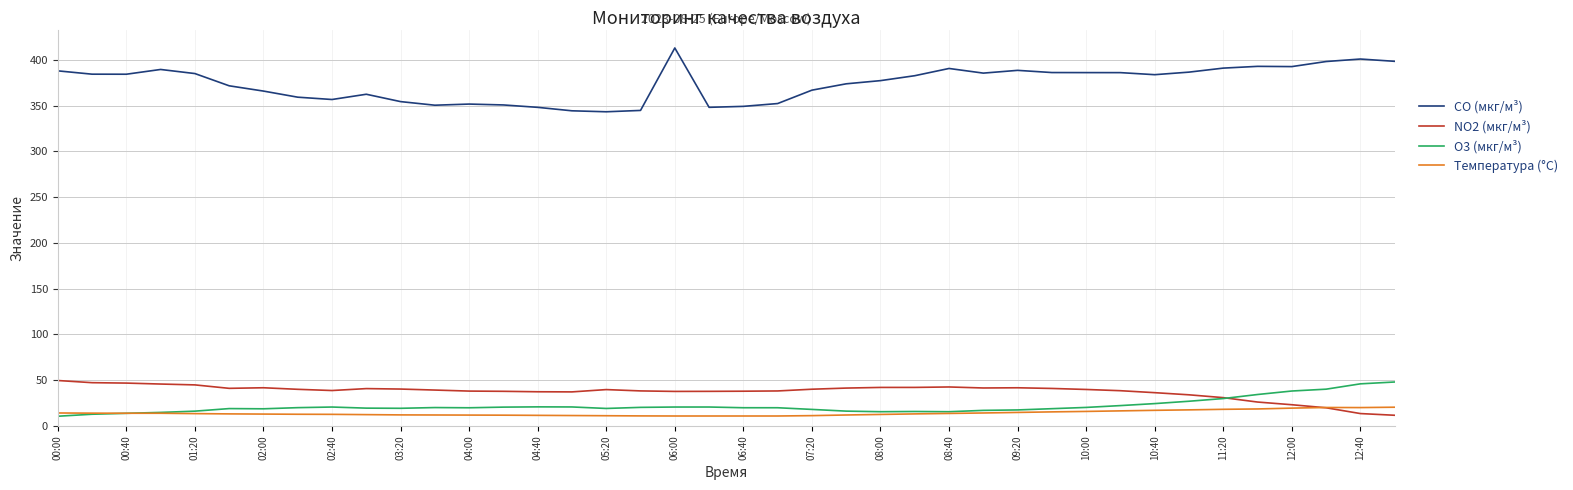

Which series has the largest range (max minus min)?

CO (мкг/м³)